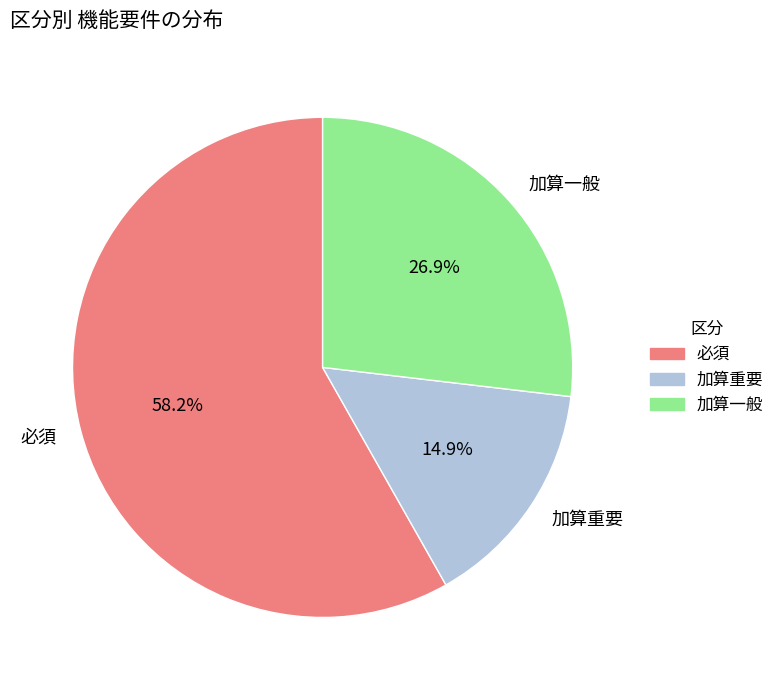

What percentage is the 必須 slice, to the nearest percent?

58%